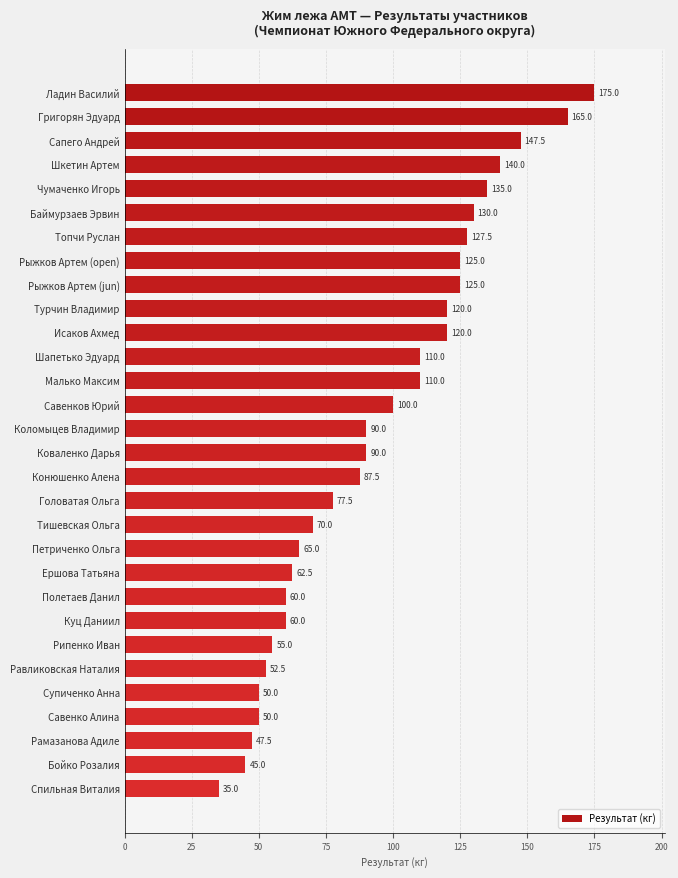

What is the minimum value shown in the chart?

35.0